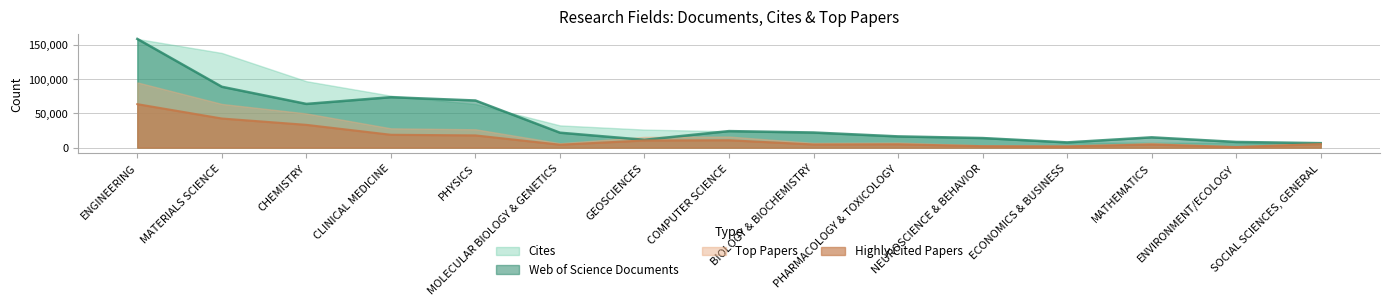

What is the maximum value shown in the chart?

158361.0